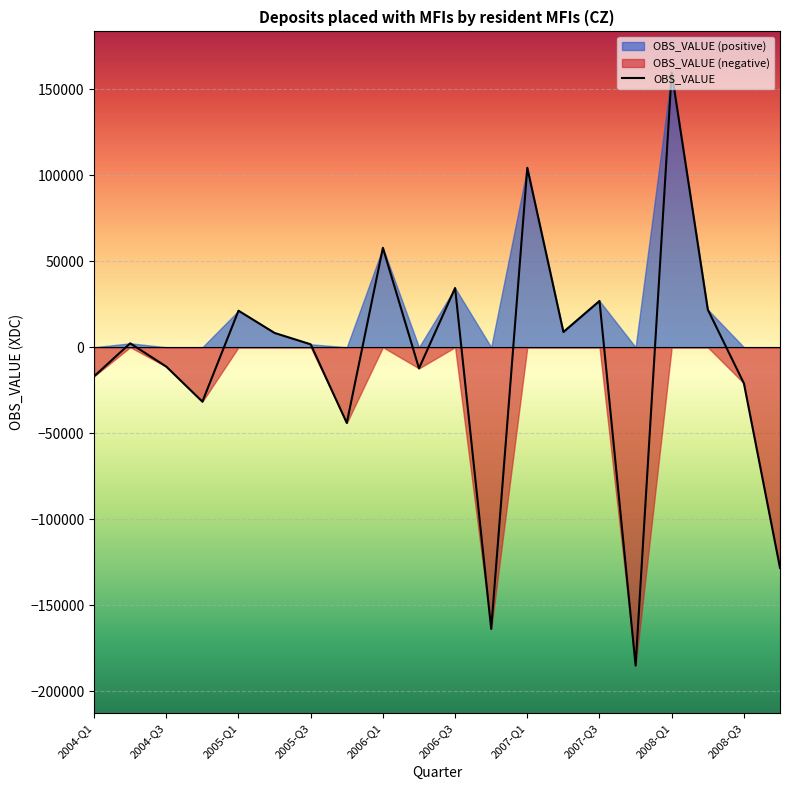

At which label does OBS_VALUE reach its peak?

2008-Q1